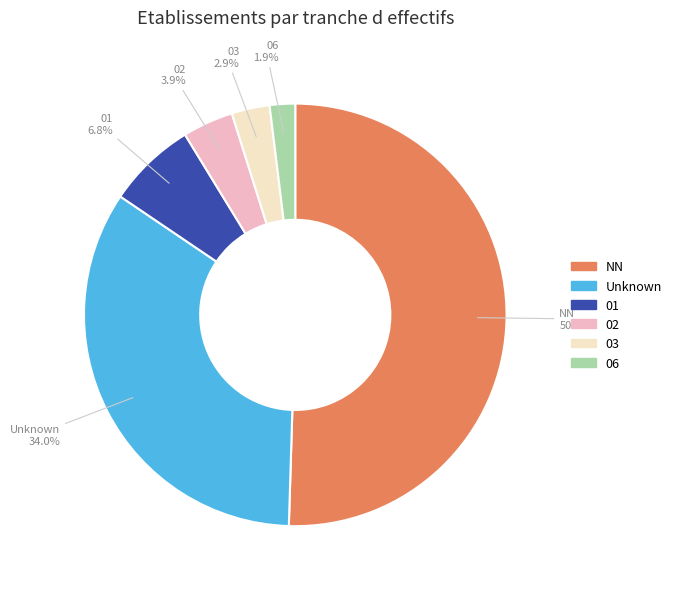

How many segments does this pie chart have?

6